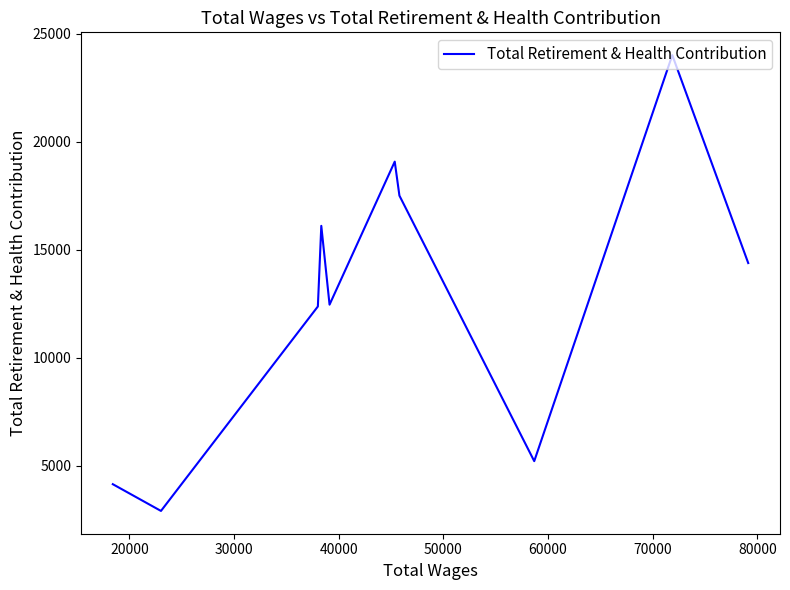

How many data points does each series have?

10